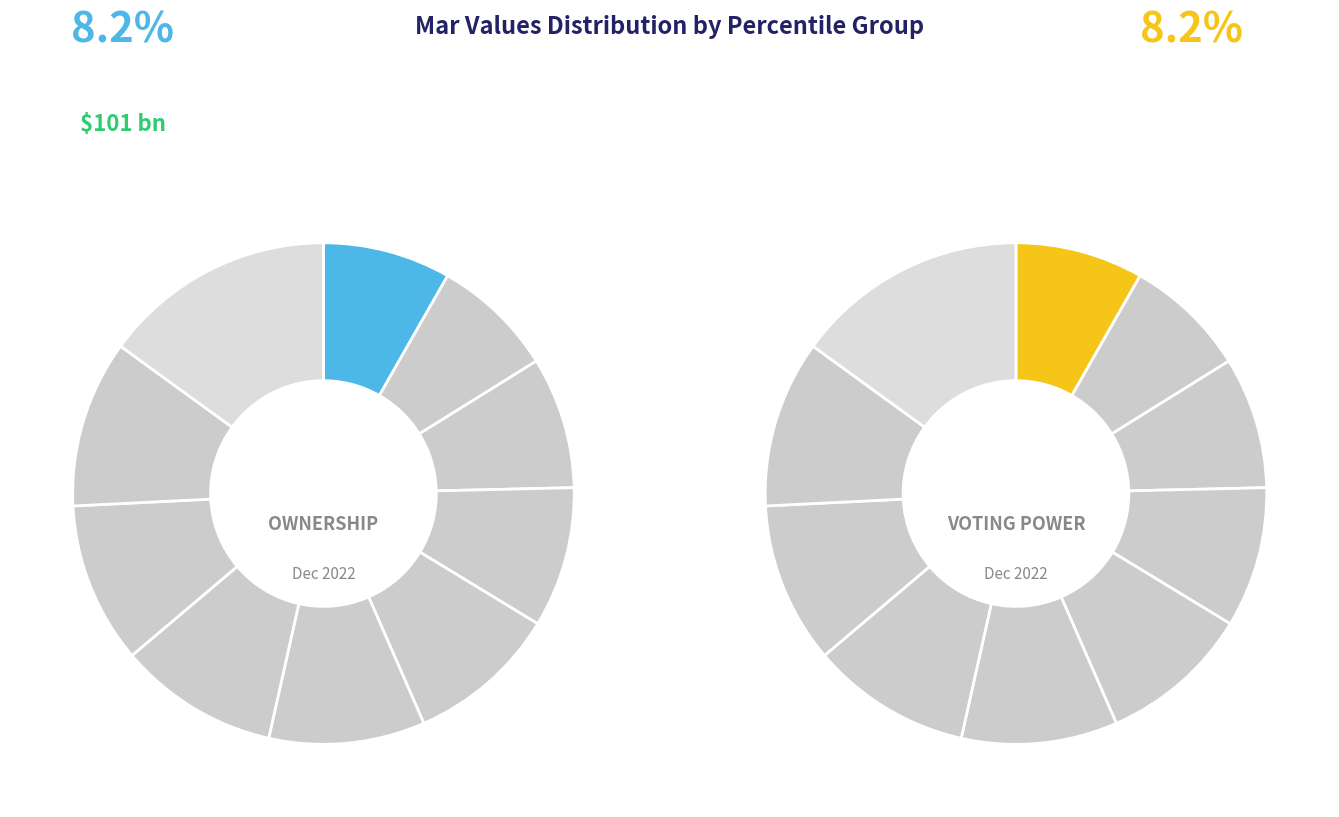

Does pct15 represent more than half of the total?

No